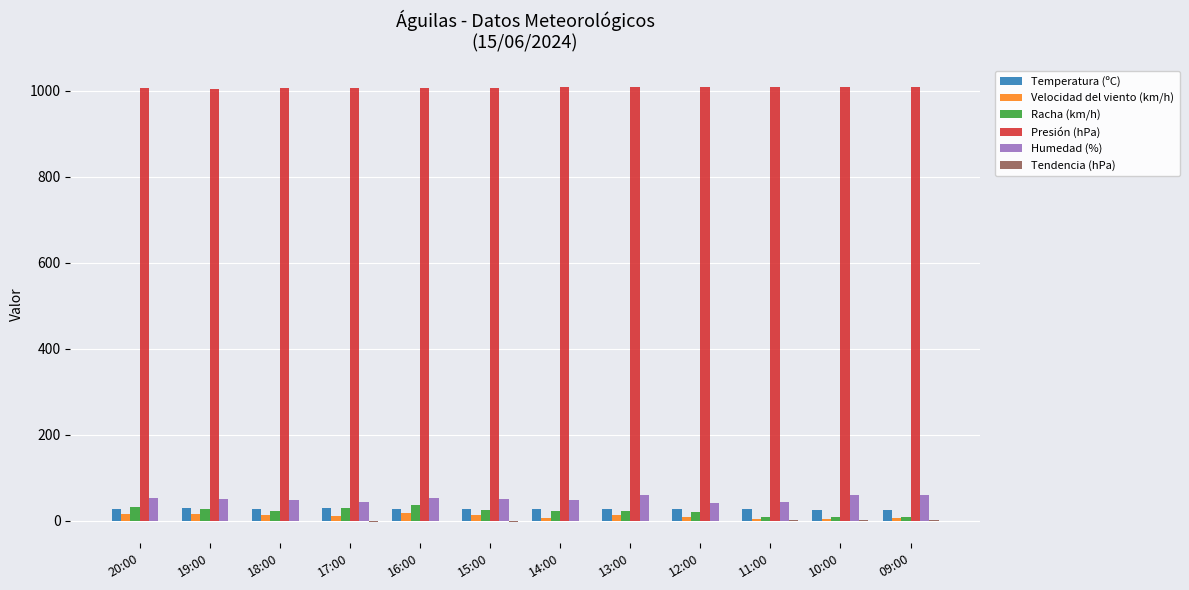

Are the bars grouped side by side (vs. stacked)?

Yes